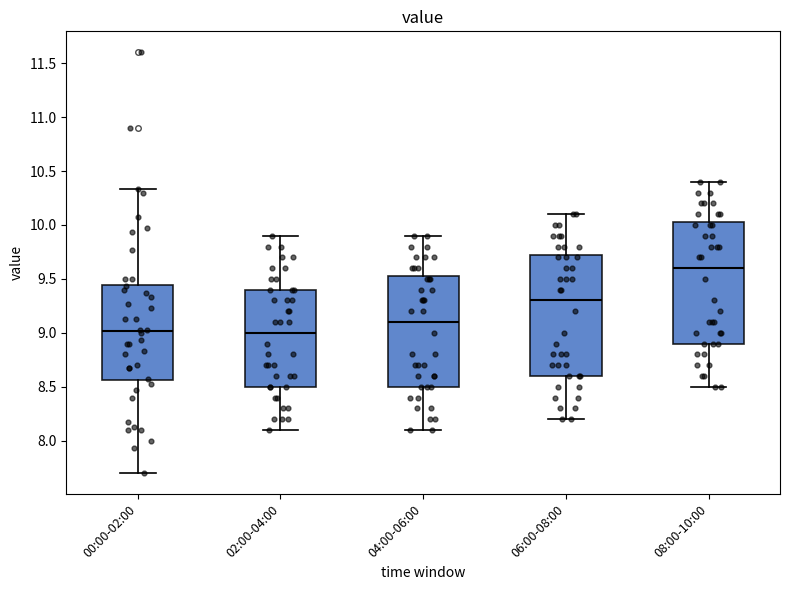

Reading left to right, transcribe this box plot: for each box, give where its median line is, the range the box spans, and where its two whiskers end, as read against the y-axis. The values are not printed on the chart, so give them approximately, as read against the axis.

00:00-02:00: median 9.00, box 8.55 to 9.45, whiskers 7.70 to 10.35
02:00-04:00: median 9.00, box 8.50 to 9.40, whiskers 8.10 to 9.90
04:00-06:00: median 9.10, box 8.50 to 9.55, whiskers 8.10 to 9.90
06:00-08:00: median 9.30, box 8.60 to 9.75, whiskers 8.20 to 10.10
08:00-10:00: median 9.60, box 8.90 to 10.05, whiskers 8.50 to 10.40